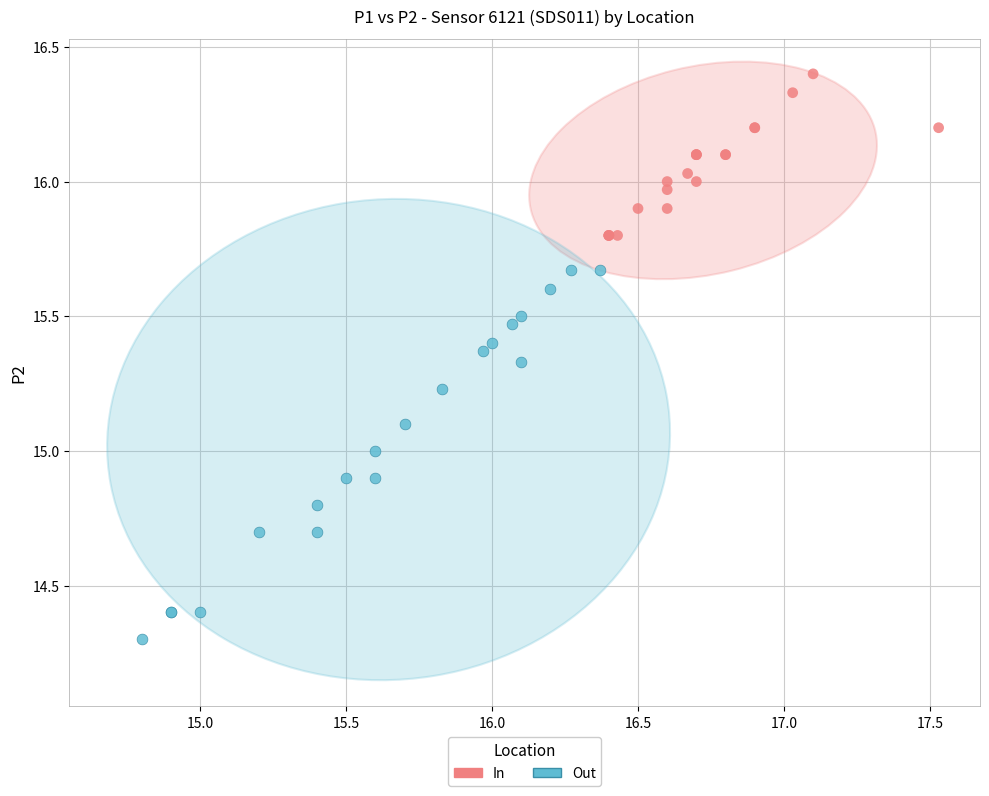

Which series has the widest spread of Y values?

Out